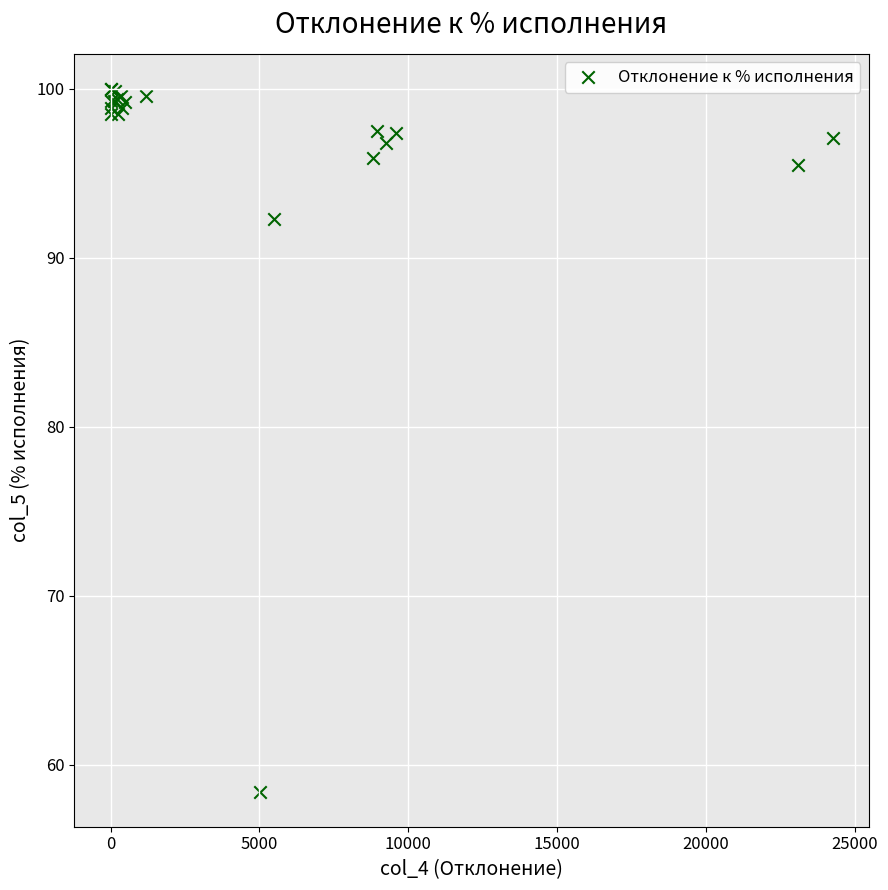

What Y value in the scatter plot is closest to 79?

92.3